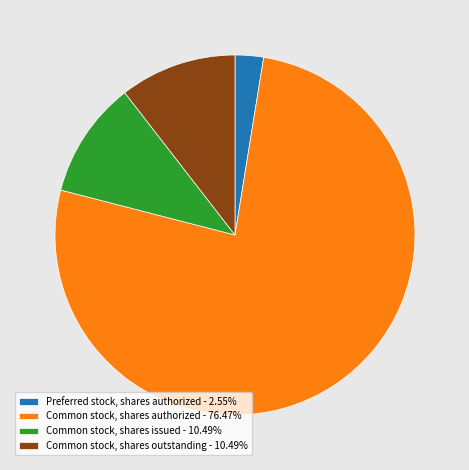

Which slice is the smallest?

Preferred stock, shares authorized